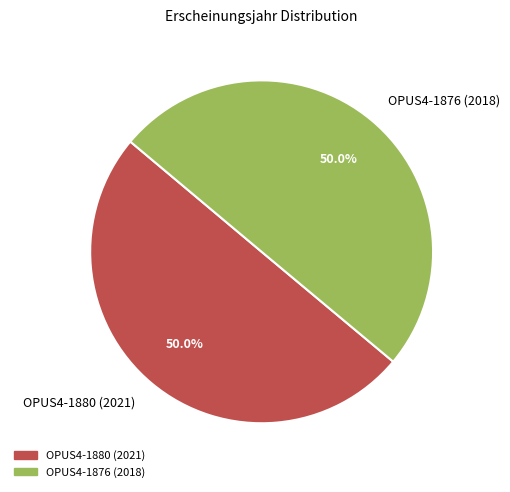

How many slices are in this pie chart?

2